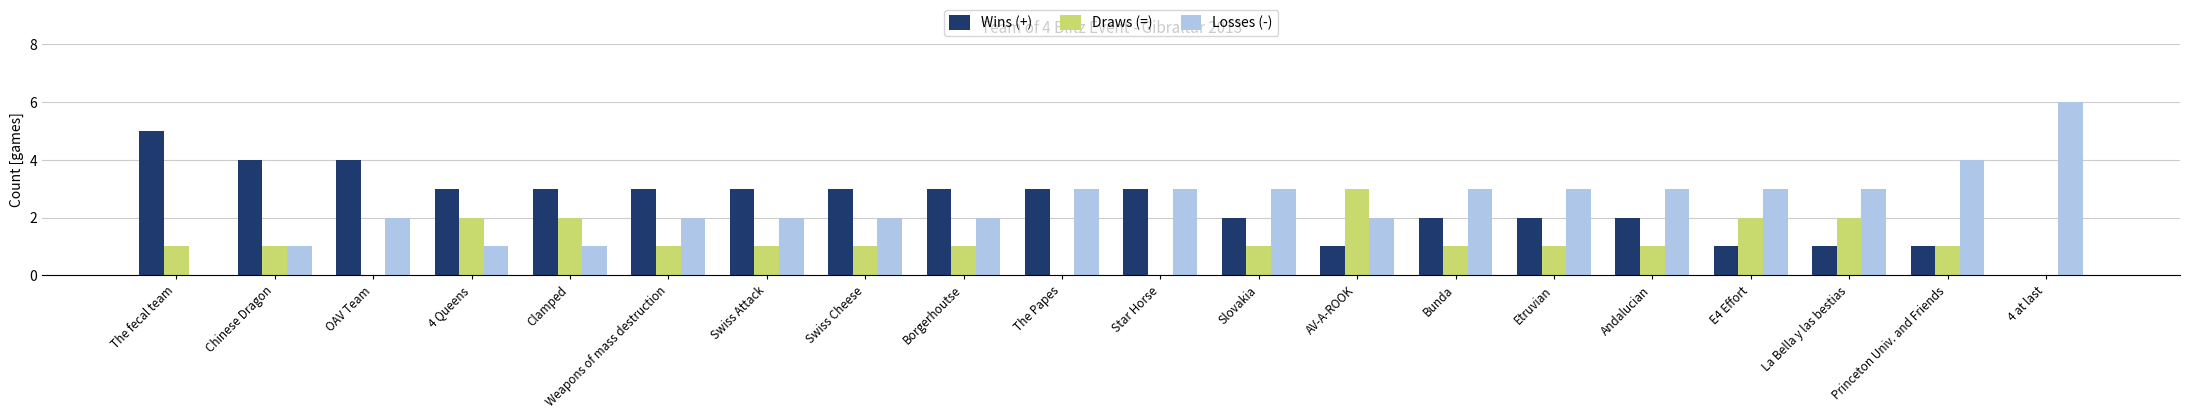

The Draws (=) series shows -2 at Star Horse. True or false?

False